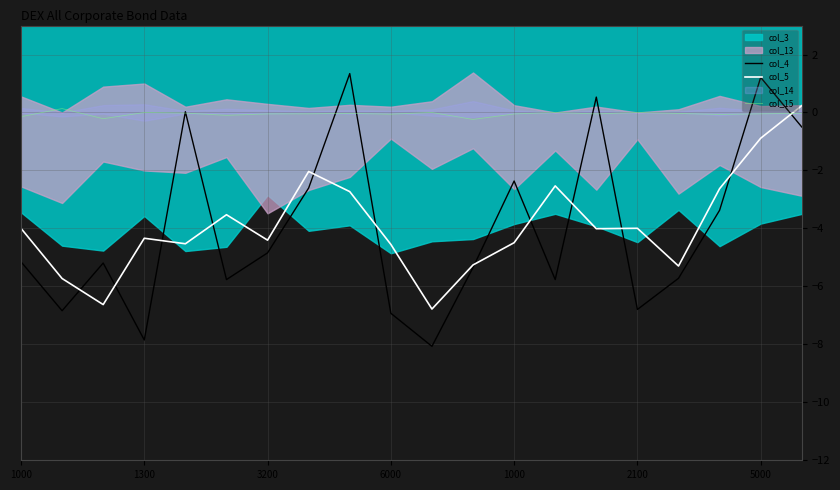

What is the sum of all col_15 values?

-1.0